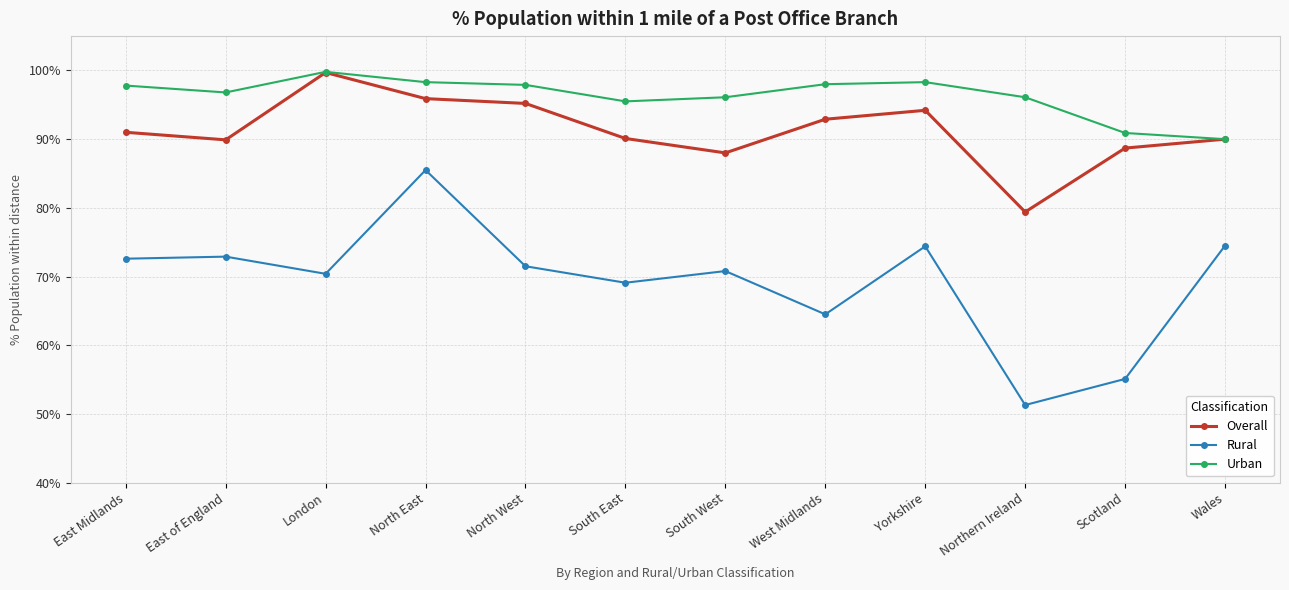

In Overall, how many points are lower than both neighbors (excluding endpoints)?

3